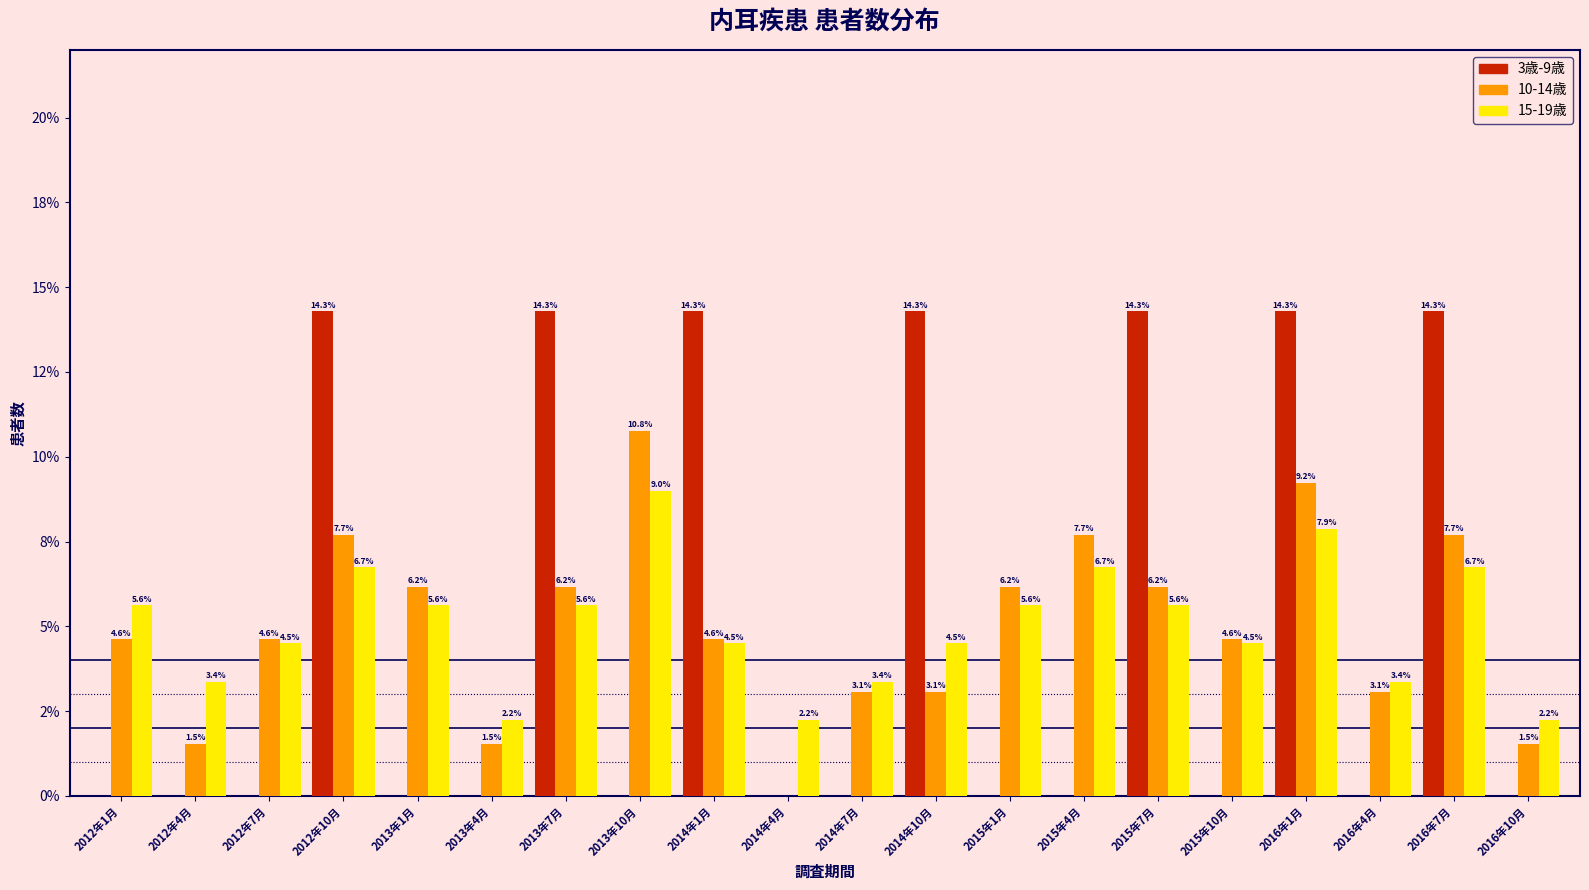

What are all the series names shown in the legend?

3歳-9歳, 10-14歳, 15-19歳